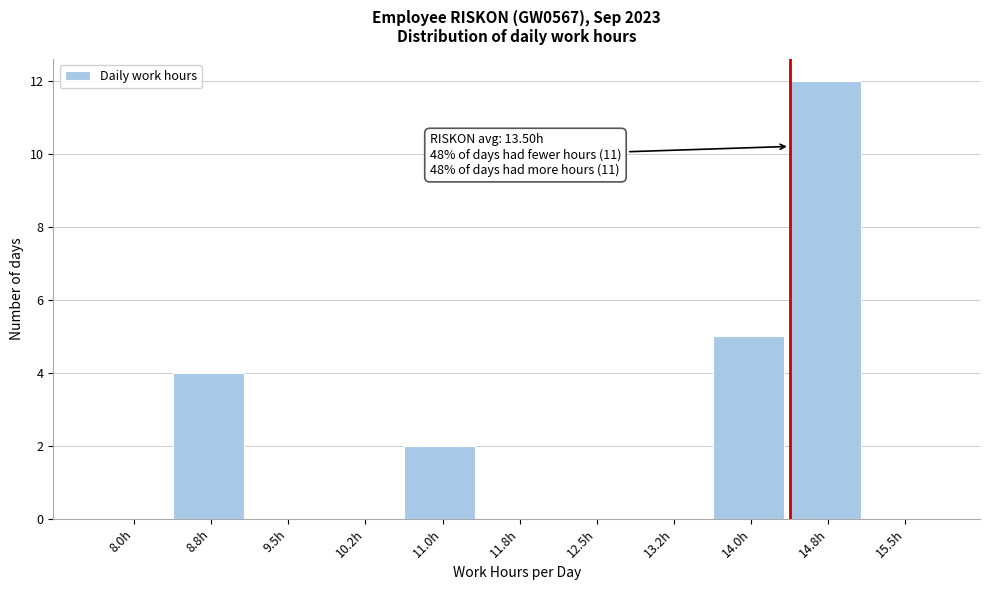

Reading left to right, list all the values displayed in this chart.

8.0h=0	8.8h=4	9.5h=0	10.2h=0	11.0h=2	11.8h=0	12.5h=0	13.2h=0	14.0h=5	14.8h=12	15.5h=0